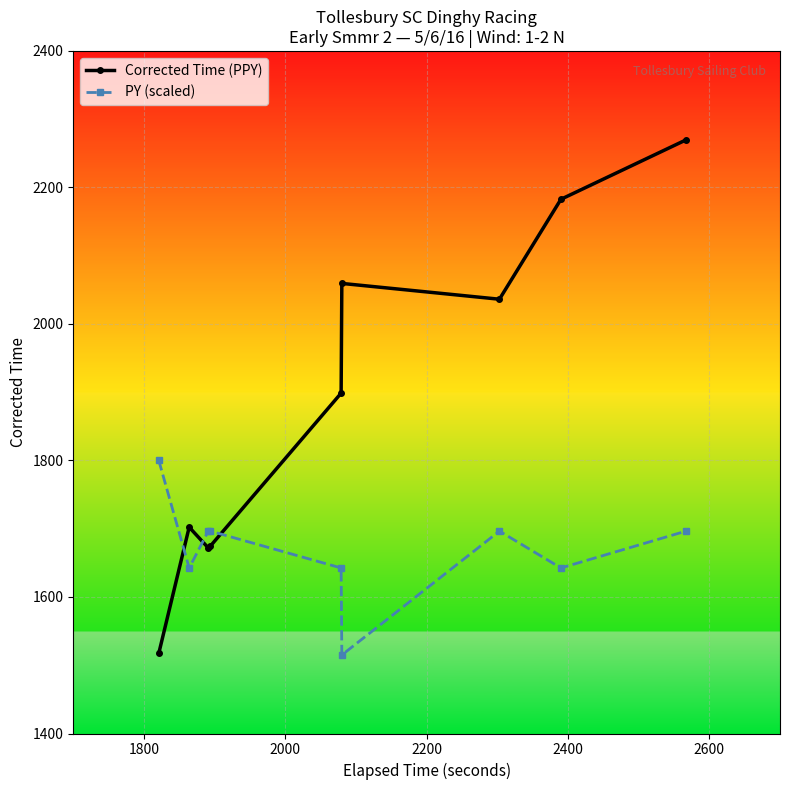

List the series in order of their overall mean, highest first.

Corrected Time (PPY), PY (scaled)